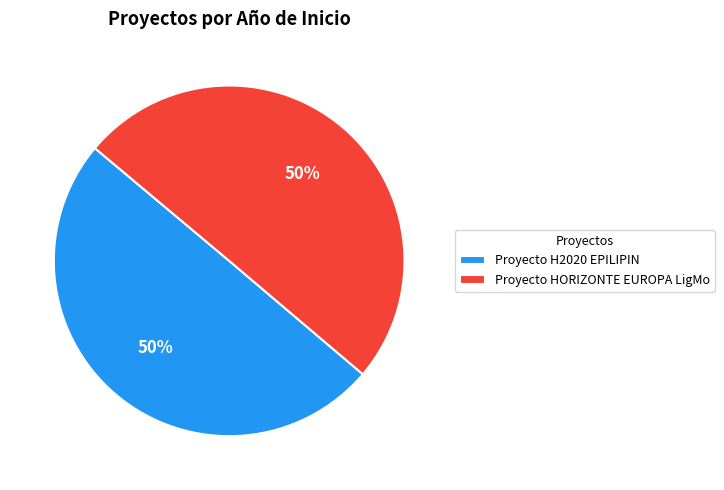

Do Proyecto H2020 EPILIPIN and Proyecto HORIZONTE EUROPA LigMo together represent more than half of the pie?

Yes